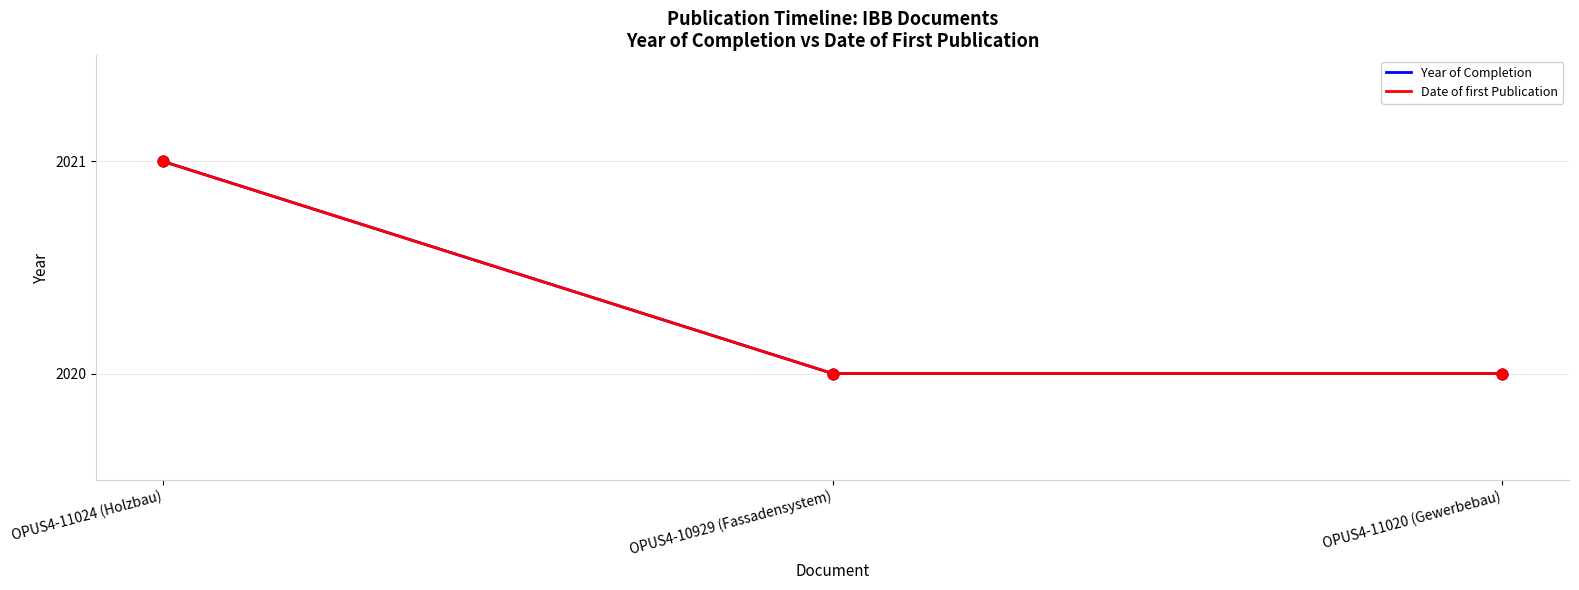

Is the value of Year of Completion at OPUS4-10929 (Fassadensystem) greater than the value of Date of first Publication at OPUS4-11020 (Gewerbebau)?

No